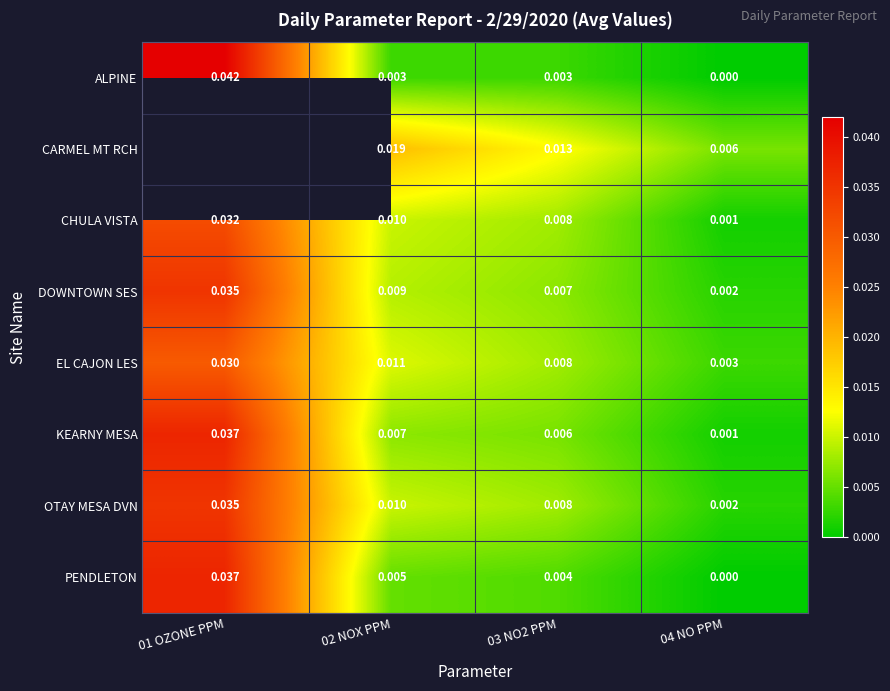

How many data points does each series have?

4